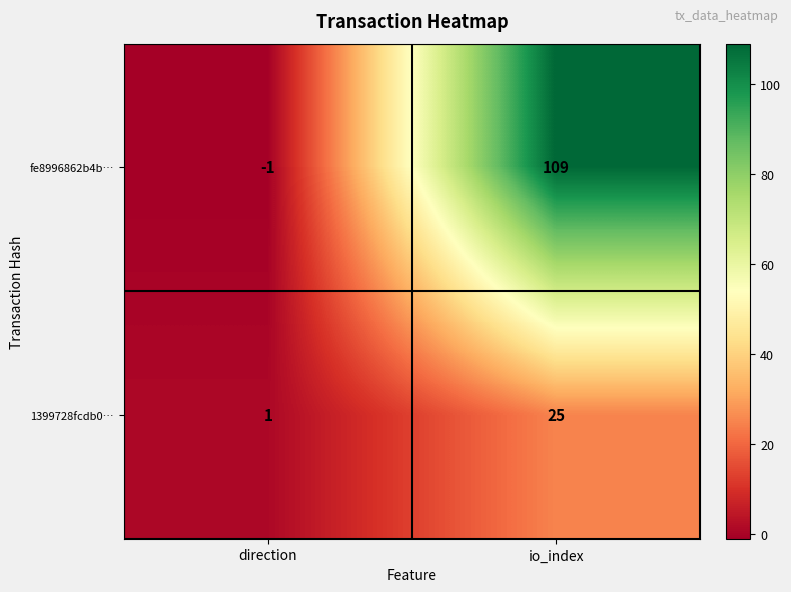

Reading right to left, list all the values displayed in this chart.

fe8996862b4b…: io_index=109	direction=-1
1399728fcdb0…: io_index=25	direction=1